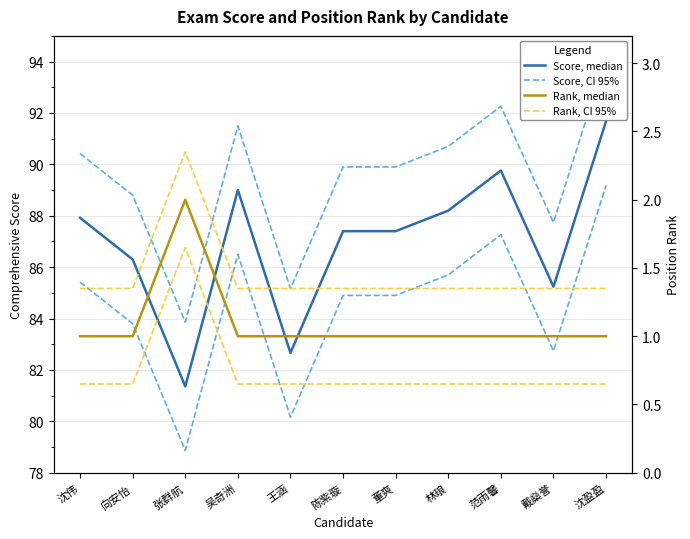

What are all the series names shown in the legend?

Score, median, Score, CI 95%, Rank, median, Rank, CI 95%